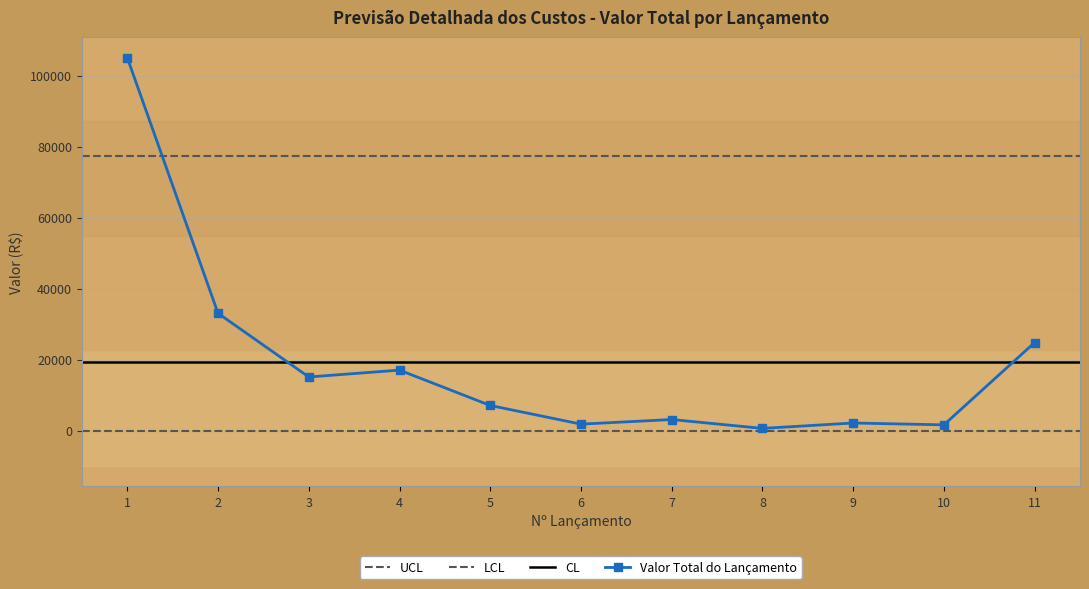

What is the change in value from 7 to 10?

-1500.0